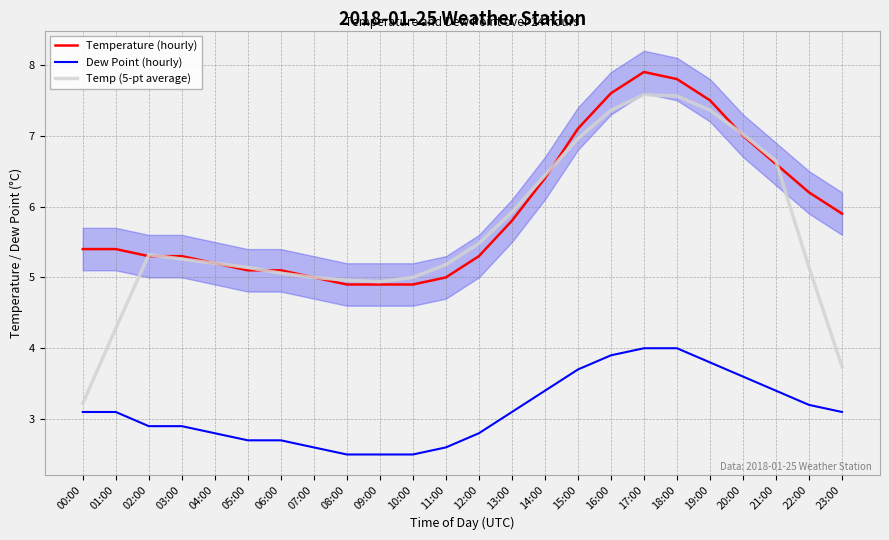

True or false: Dew Point (hourly) has more than 0 interior local peaks.

False